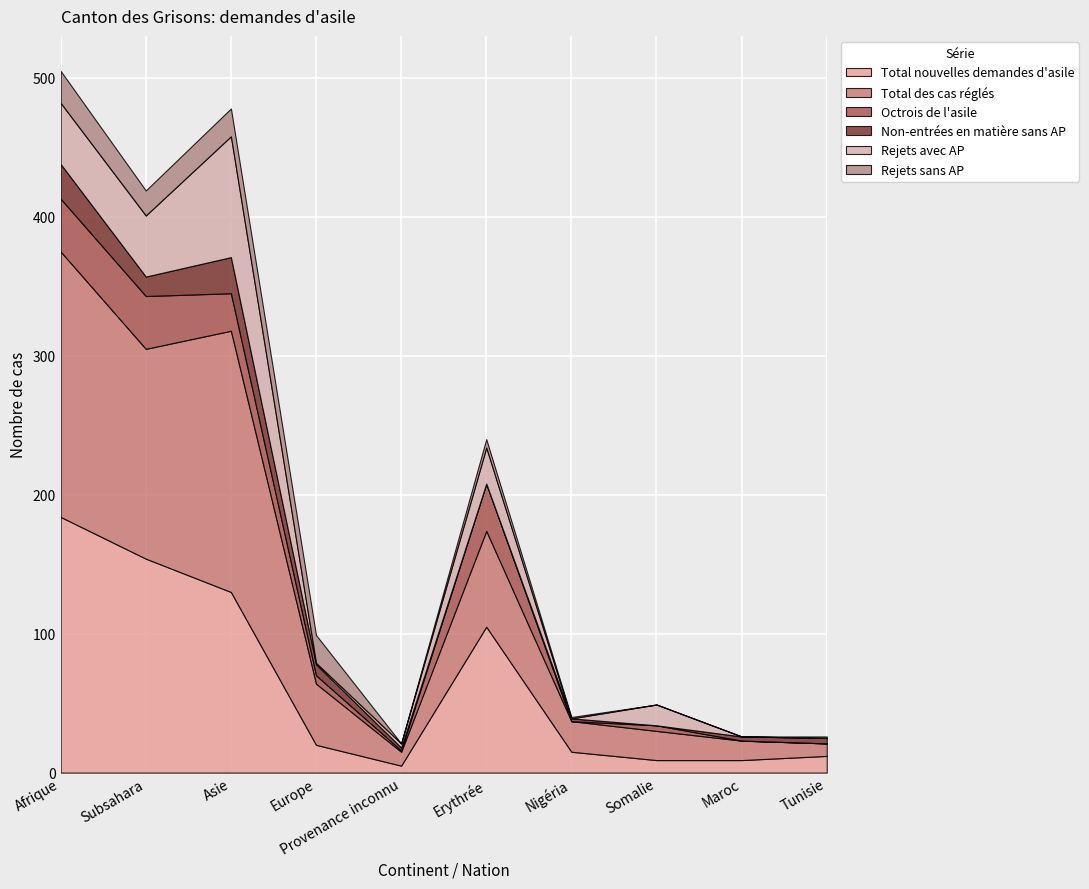

The value of Octrois de l'asile at Tunisie is 0. True or false?

True